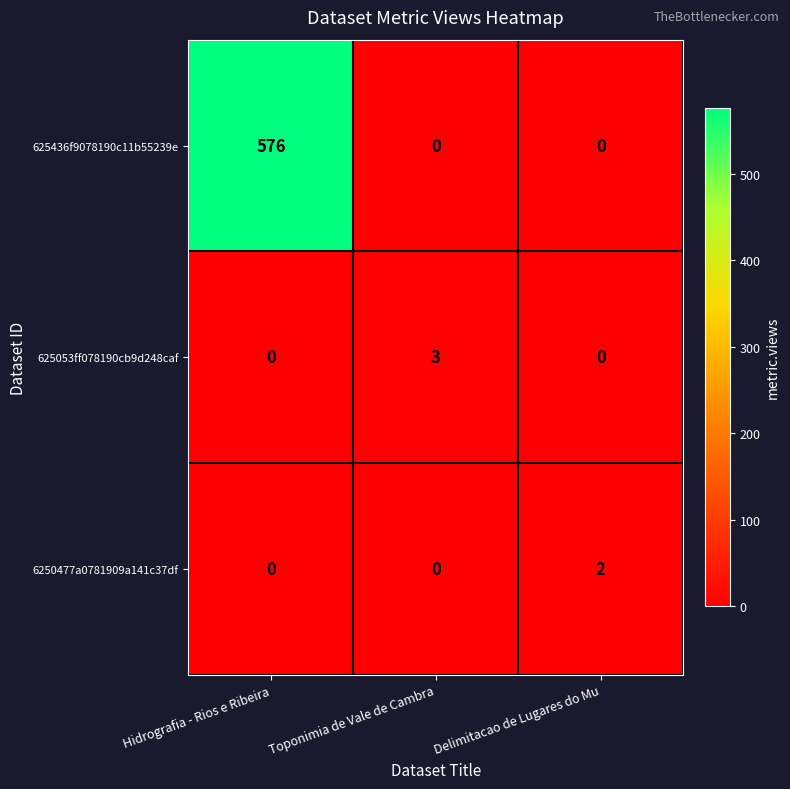

What is the difference between the maximum and minimum values in the 625436f9078190c11b55239e series?

576